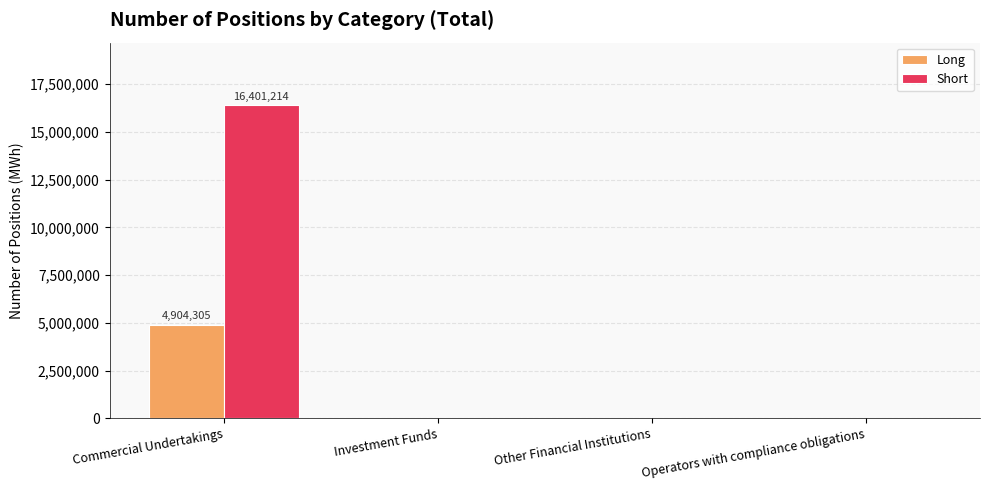

Is it true that Long equals 0 at Operators with compliance obligations?

True